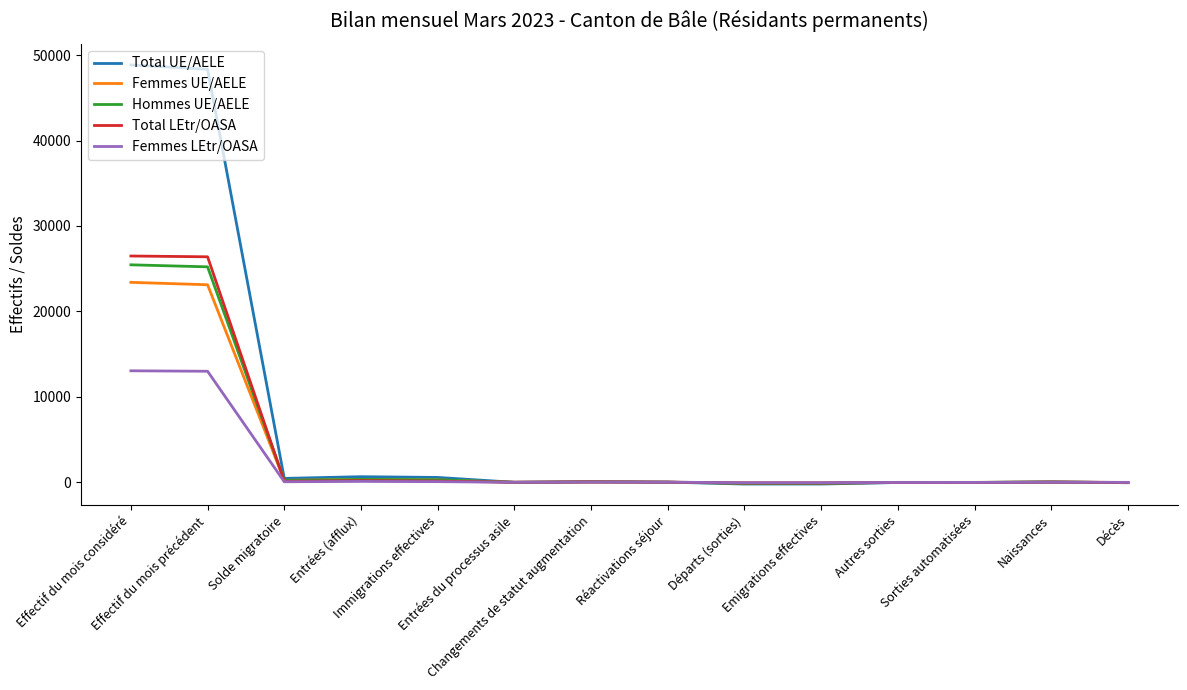

What position from the left is Sorties automatisées?

12